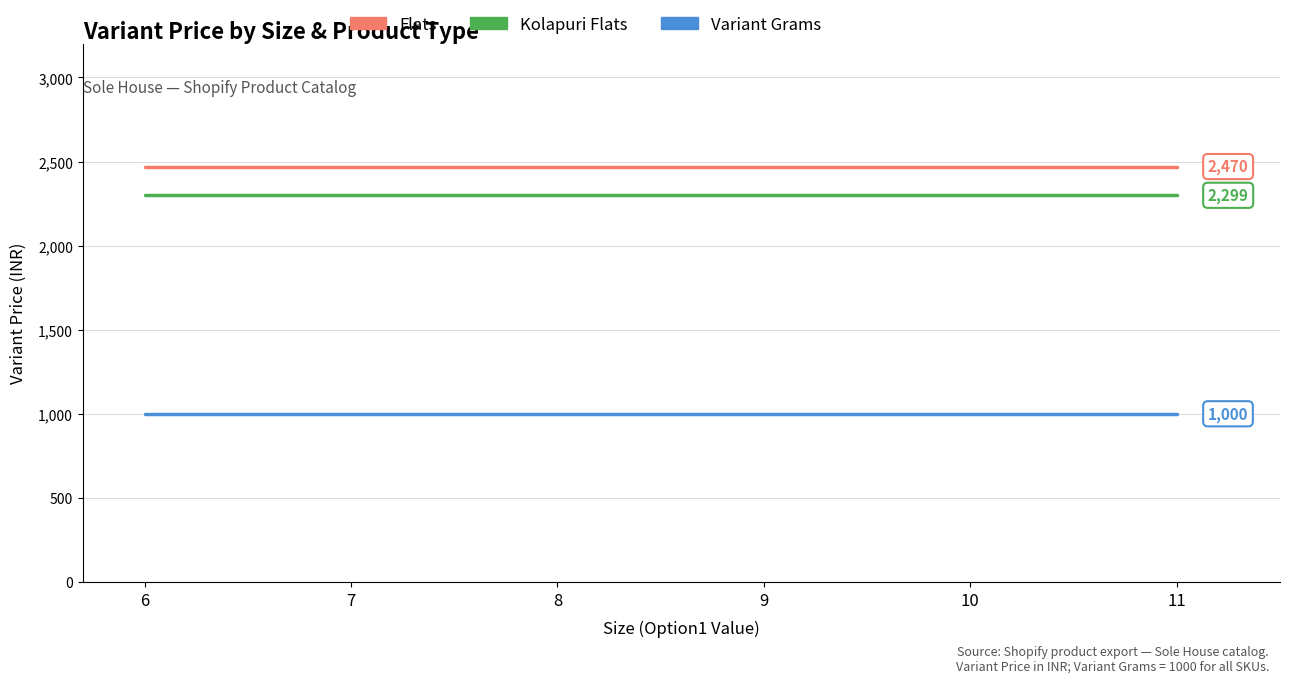

Rank the series at 7 from highest to lowest value.

Flats, Kolapuri Flats, Variant Grams